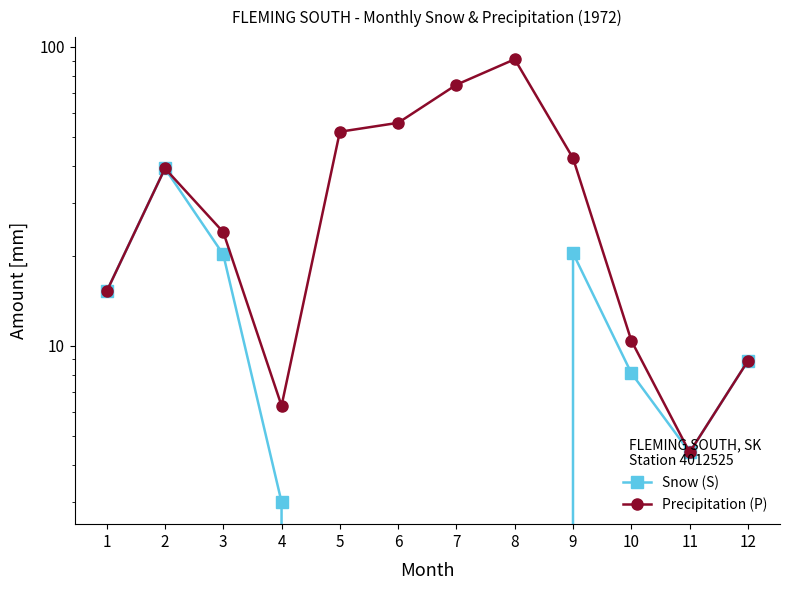

At which category is the sum across all series the highest?

8